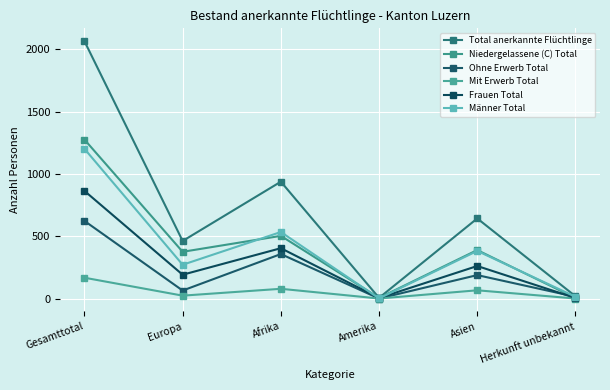

Which series has the largest range (max minus min)?

Total anerkannte Flüchtlinge